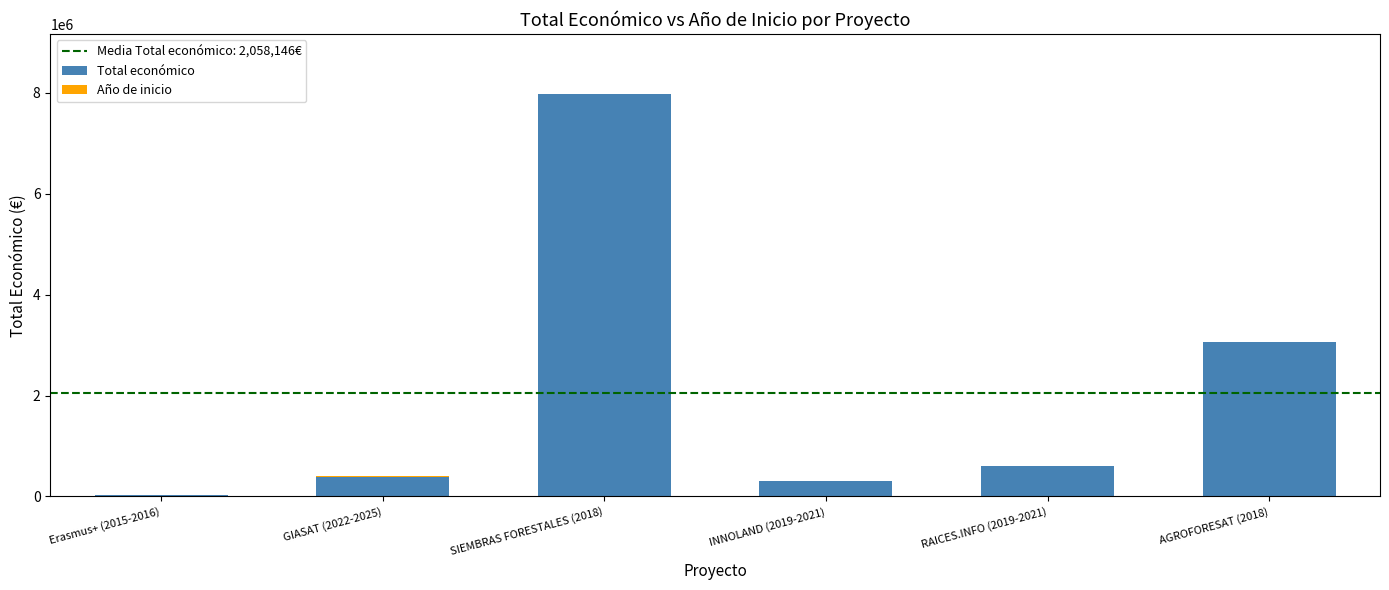

At which label does Total económico reach its peak?

SIEMBRAS FORESTALES (2018)